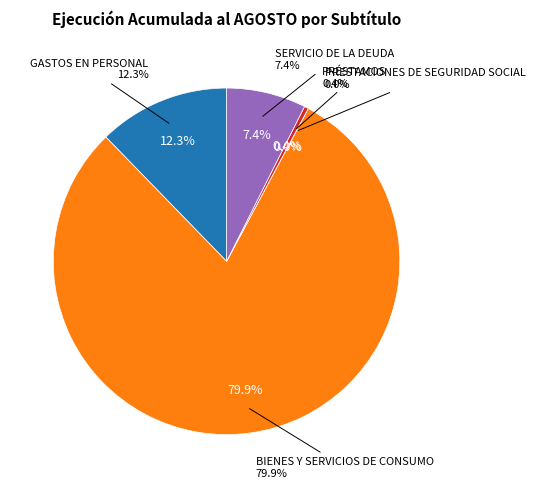

What is the change in value from BIENES Y SERVICIOS DE CONSUMO to SERVICIO DE LA DEUDA?

-29352